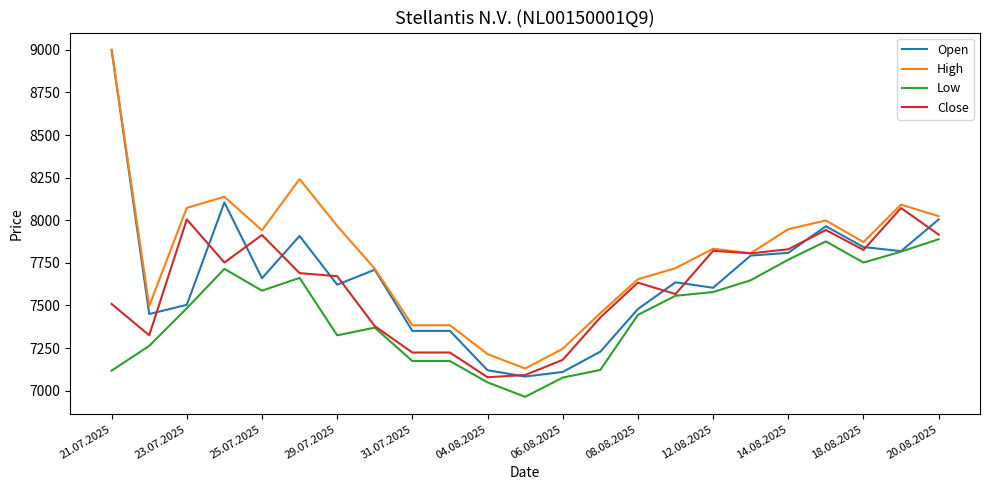

What are all the series names shown in the legend?

Open, High, Low, Close